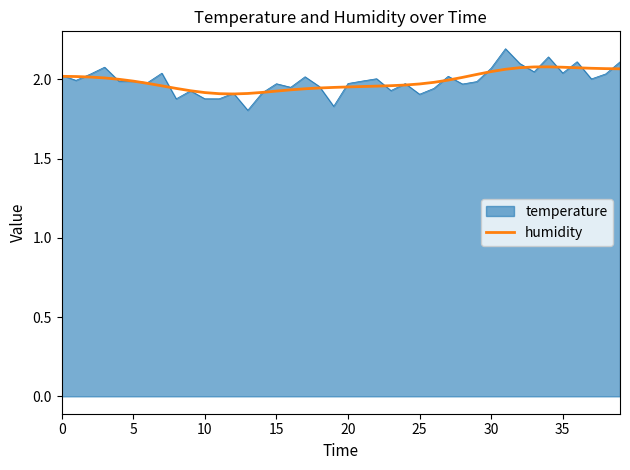

List the series in order of their peak value, highest first.

temperature, humidity